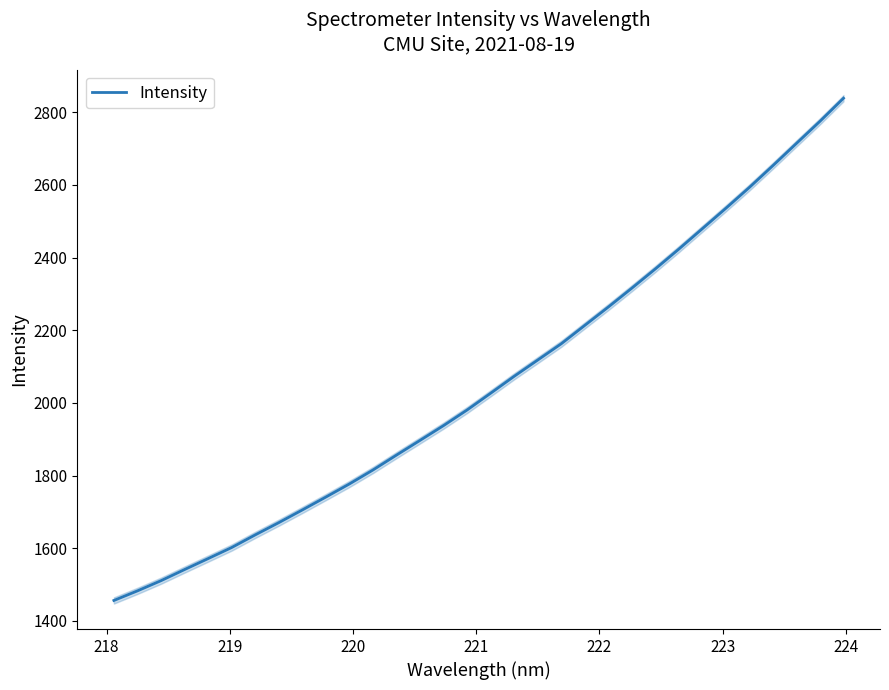

What is the value of the 6th point from the left?

1602.1